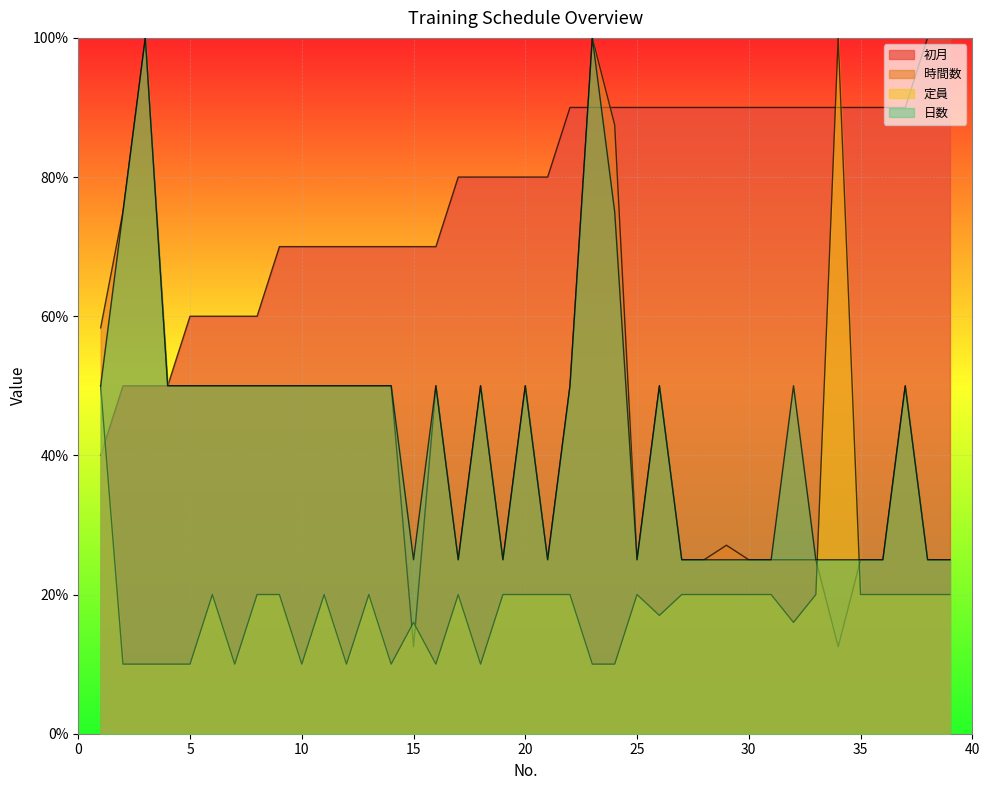

Where is the first local maximum for 定員?

6